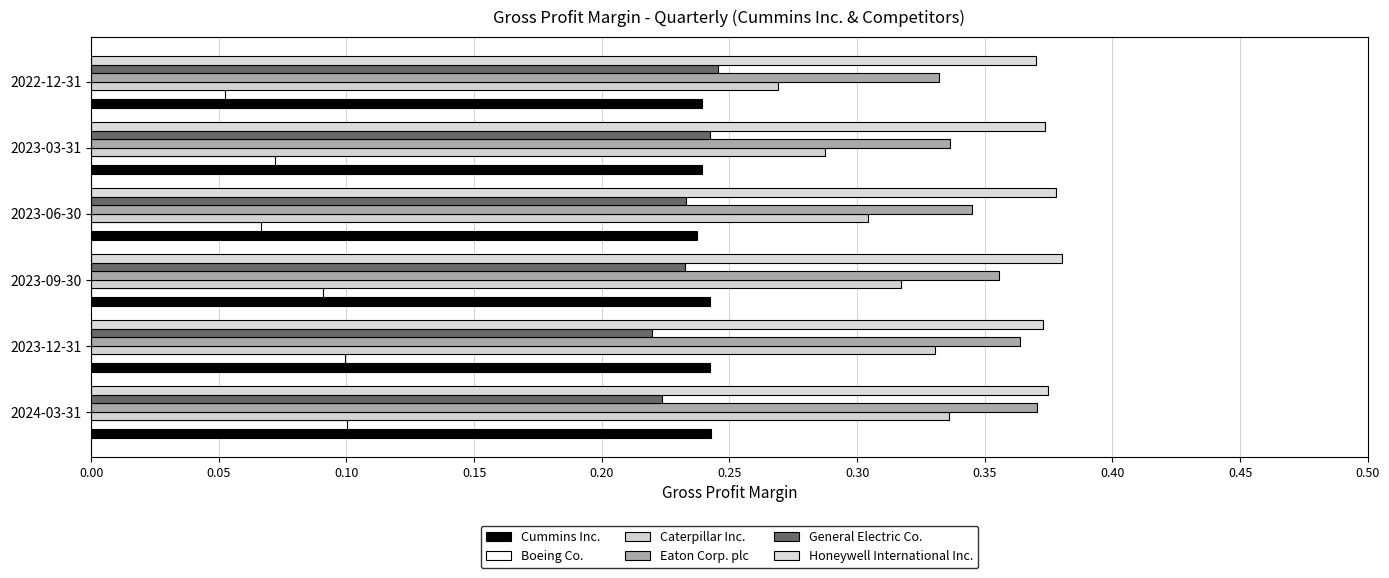

How many series are shown in this chart?

6